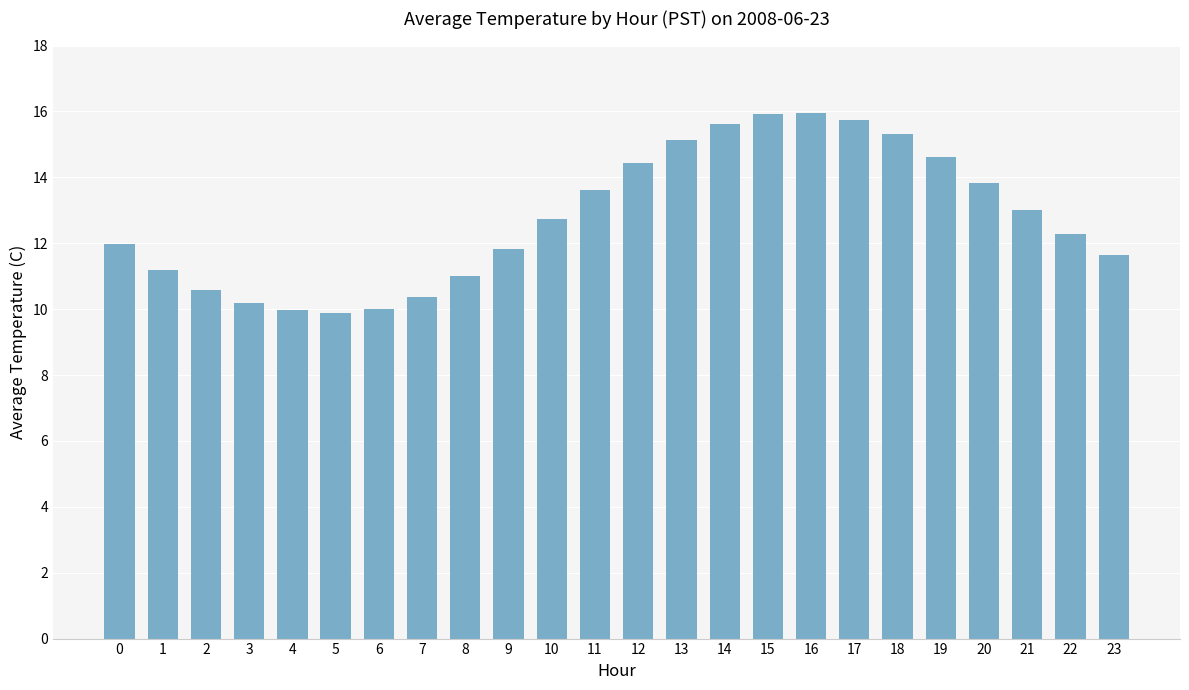

Which has a higher value, 10 or 13?

13